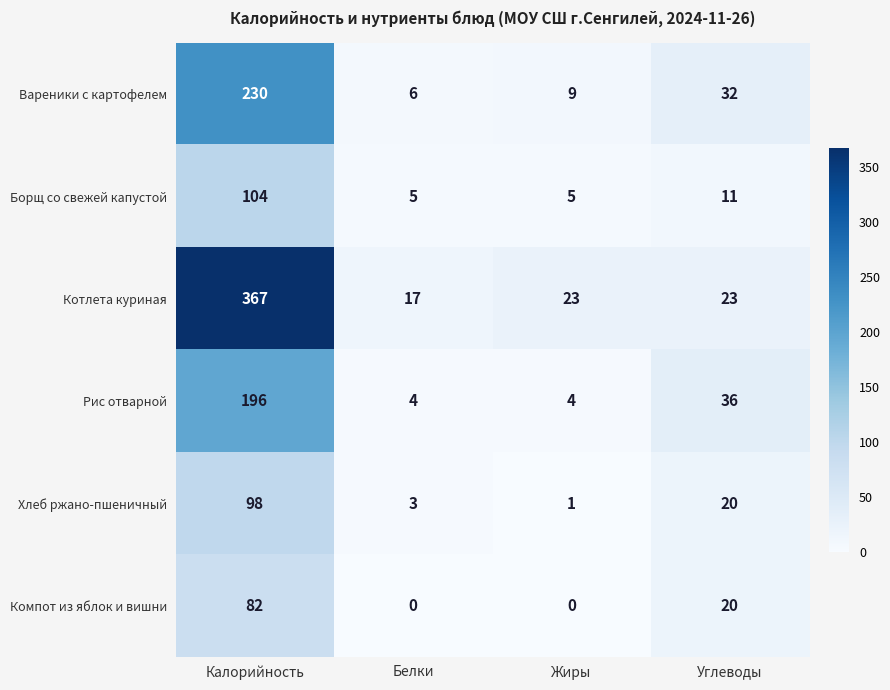

What is the approximate value of Рис отварной at Углеводы, to the nearest 50?

50